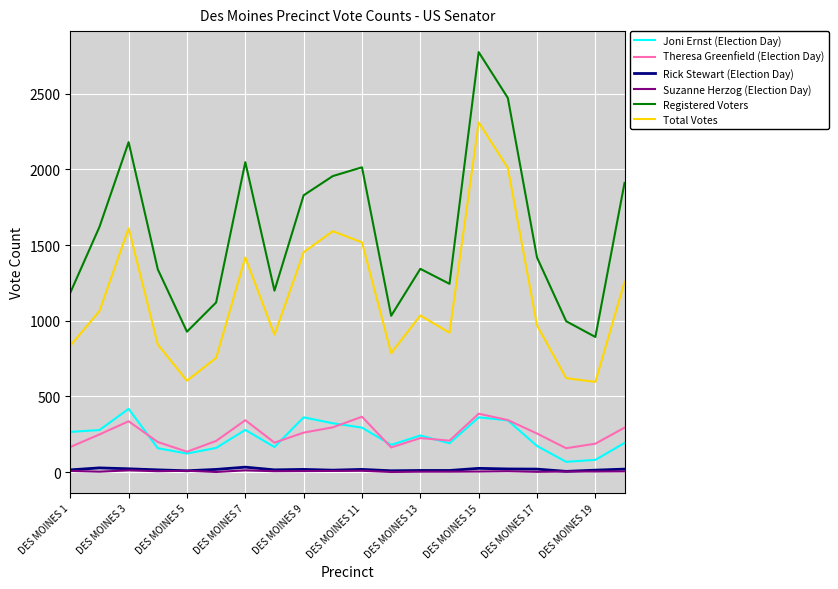

Which series has the largest total across all categories?

Registered Voters